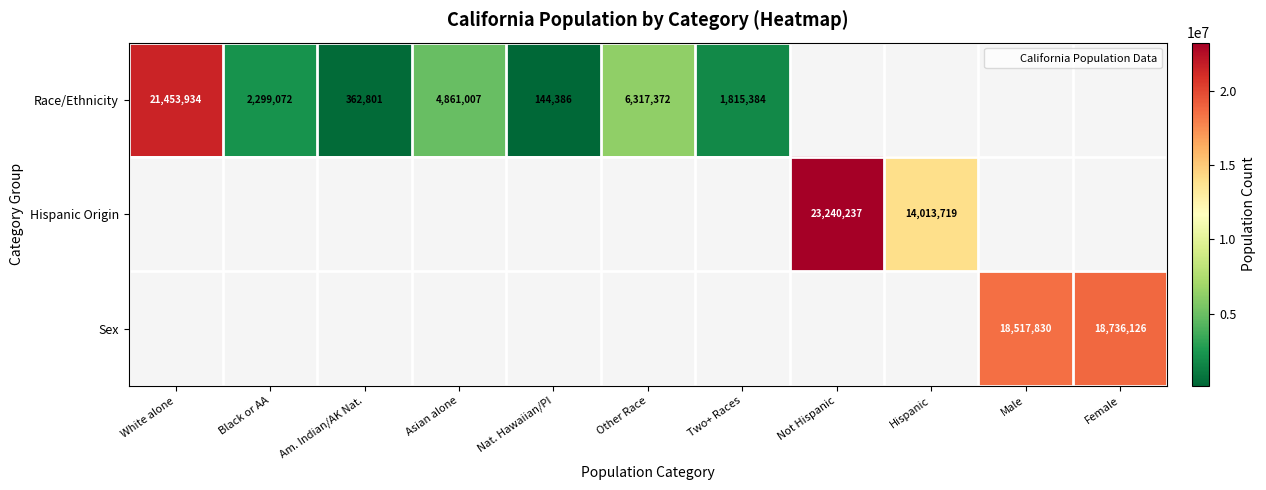

What is the greatest value displayed?

23240237.0